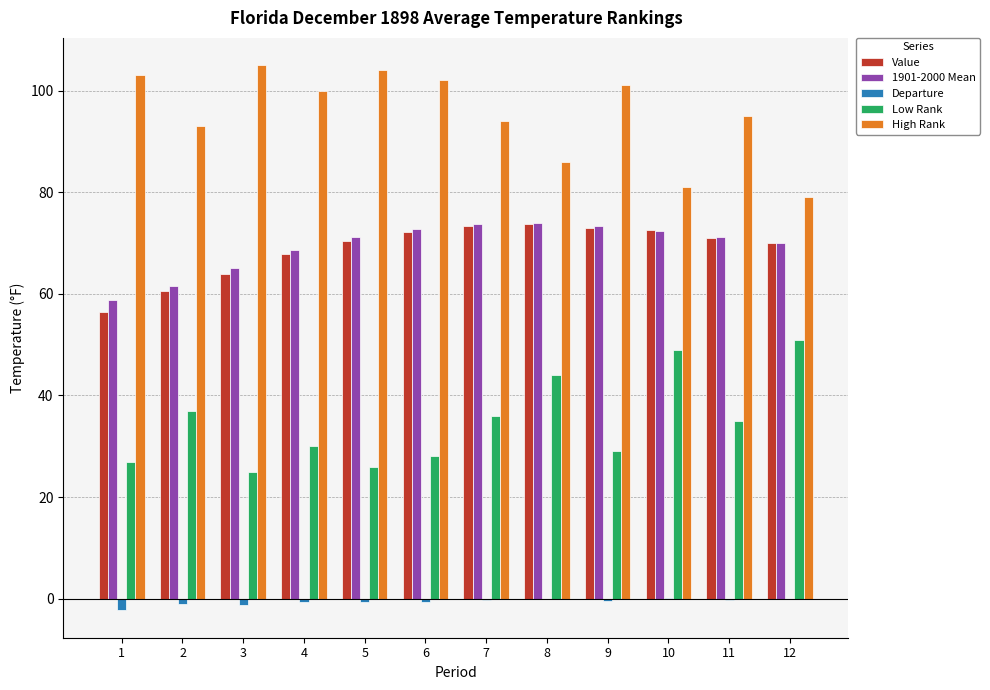

The Low Rank series shows 74.3 at 10. True or false?

False